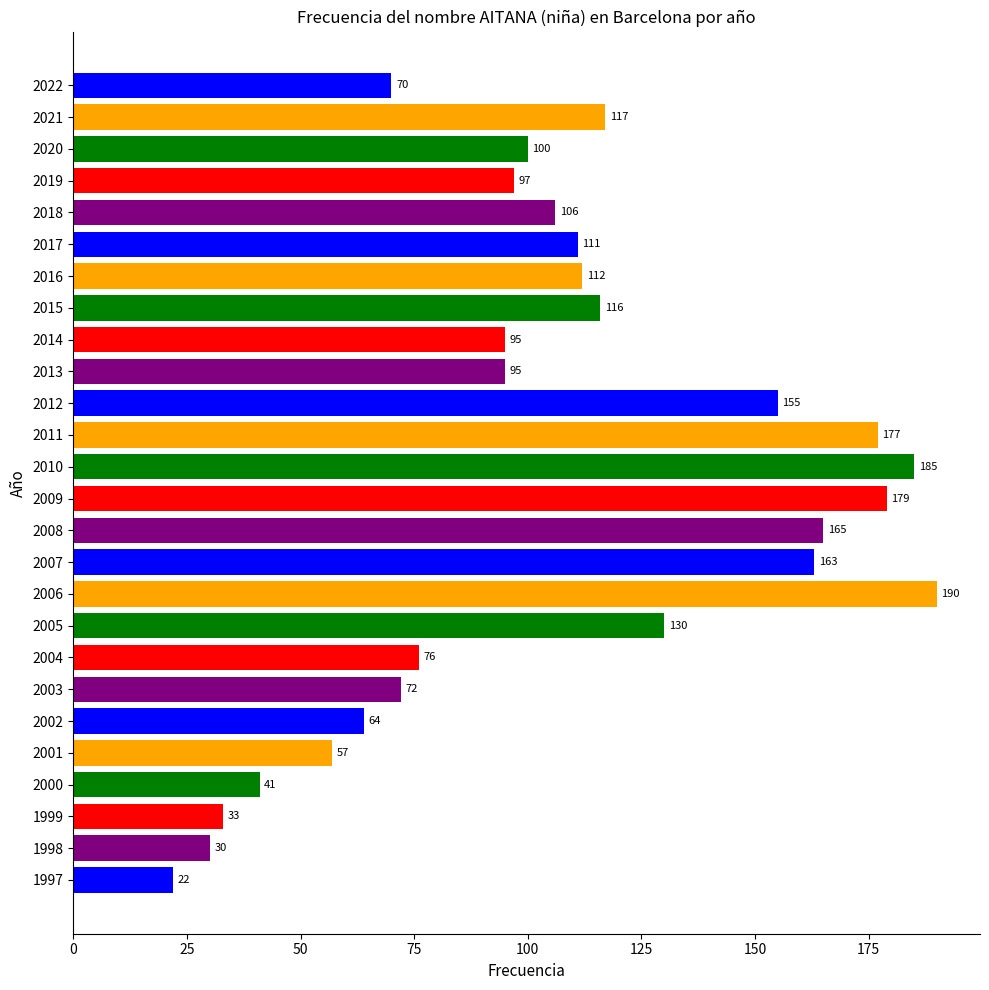

What is the change in value from 2016 to 2010?

+73